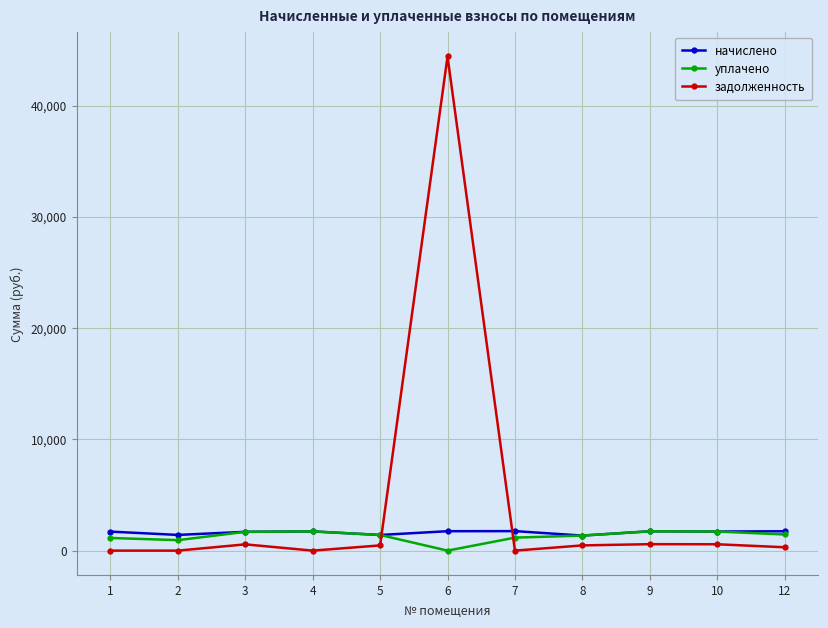

The value of начислено at 7 is 1752.4. True or false?

True